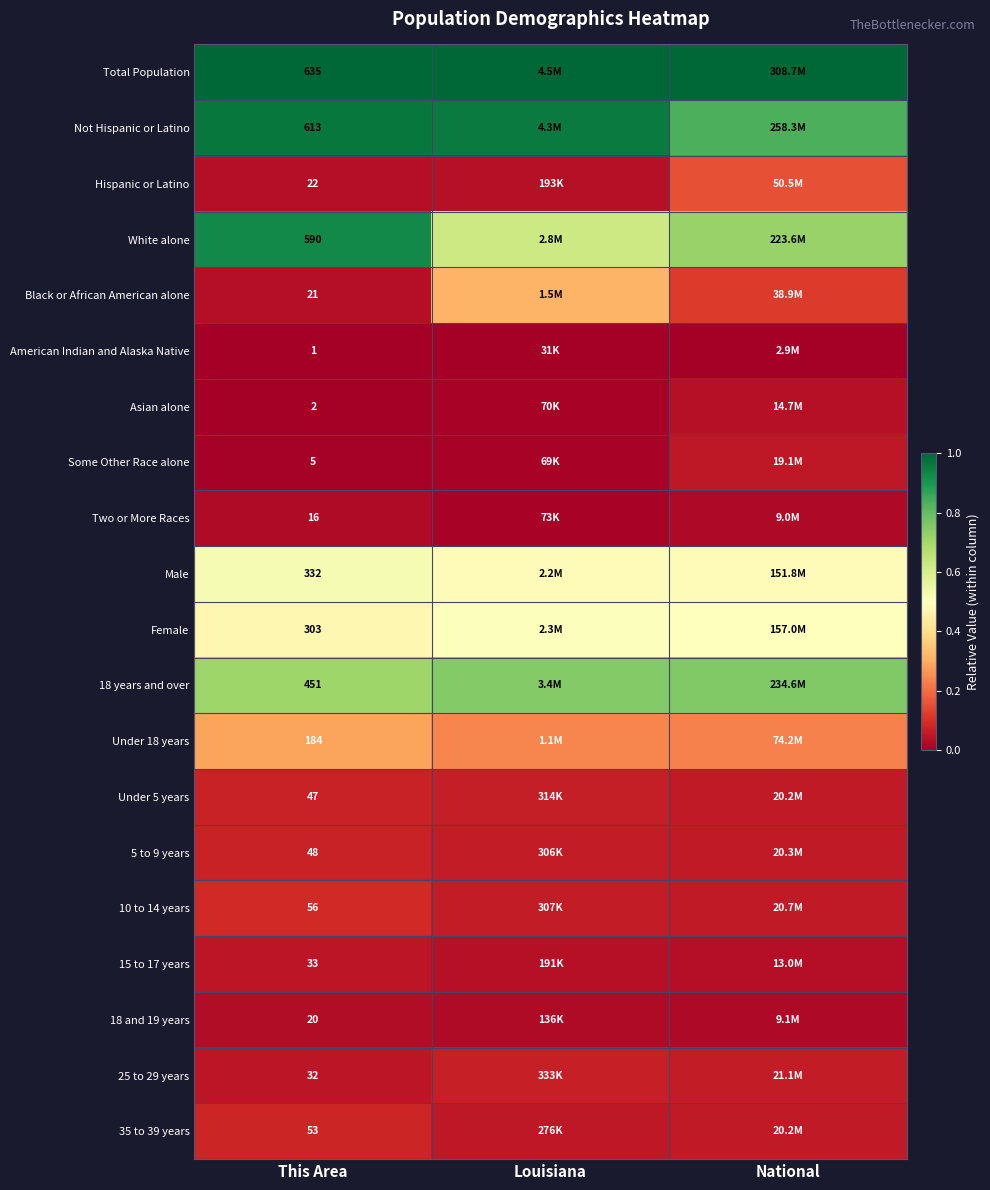

What is the total value across all series at National?

5.3